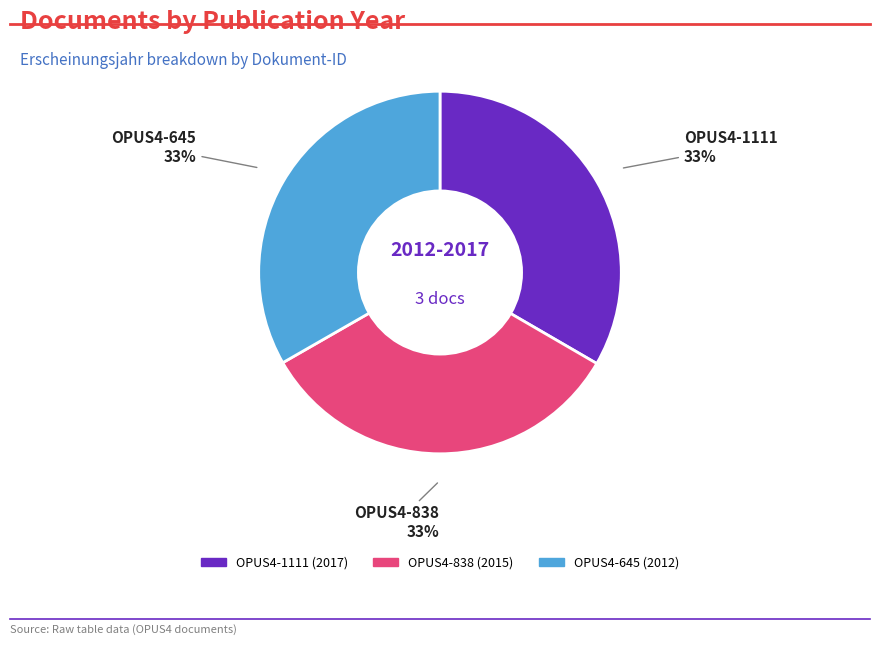

Approximately how many times larger is the value at OPUS4-1111 compared to OPUS4-838?

1.0